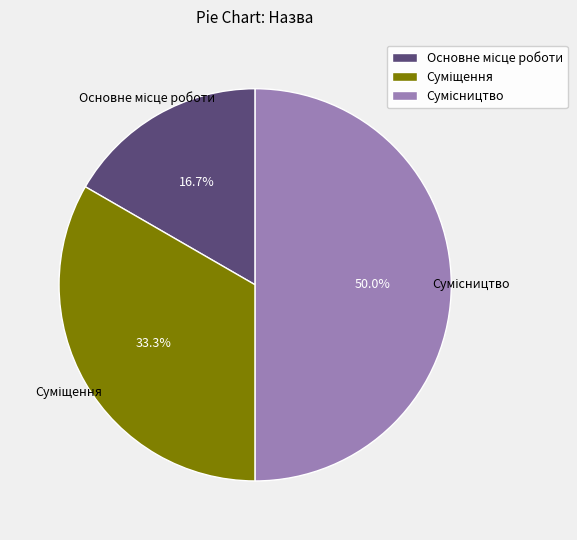

Count the number of slices in the pie.

3